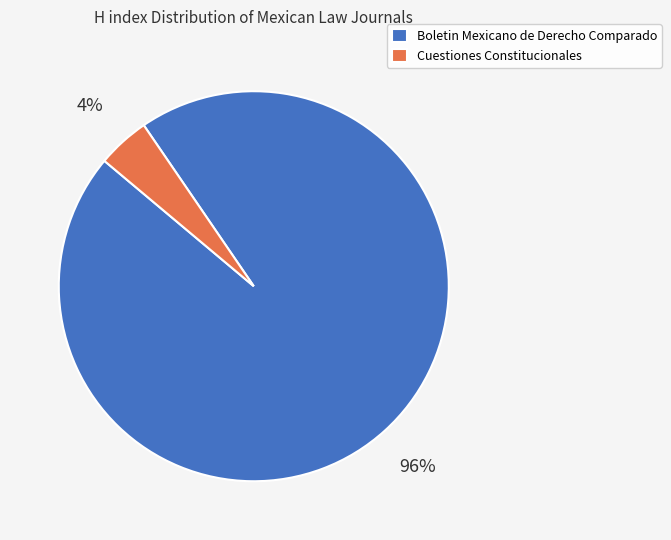

To the nearest percent, what percentage of the pie is Boletin Mexicano de Derecho Comparado?

96%